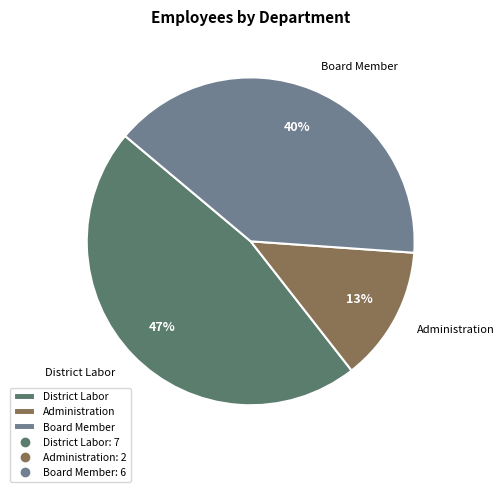

Count the number of slices in the pie.

3